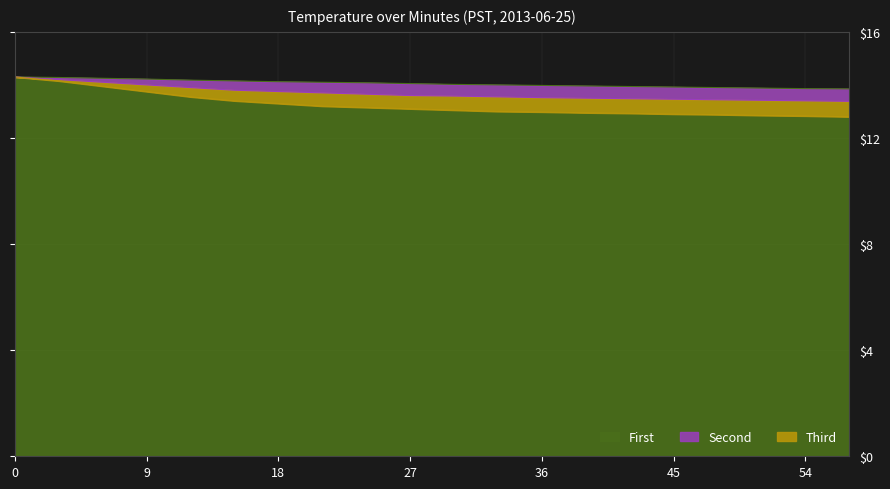

The value of Second at 9 is 8.1. True or false?

False